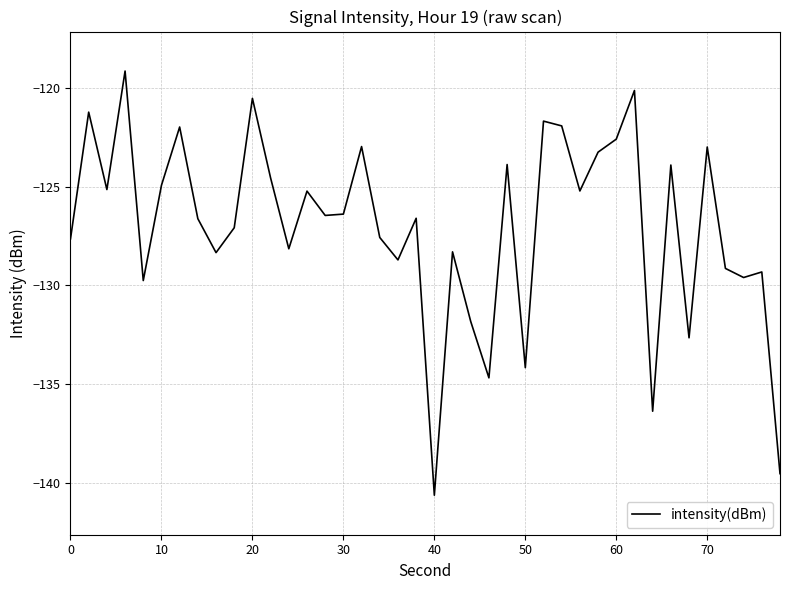

What is the difference between the maximum and minimum values?

21.5